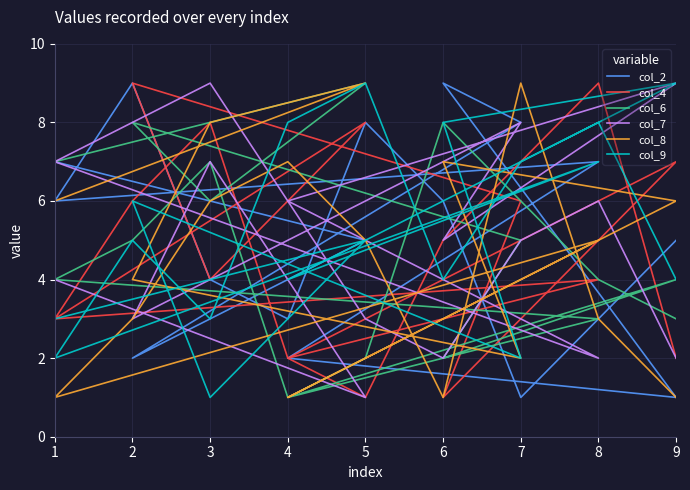

How many data points in col_8 are above 5?

8